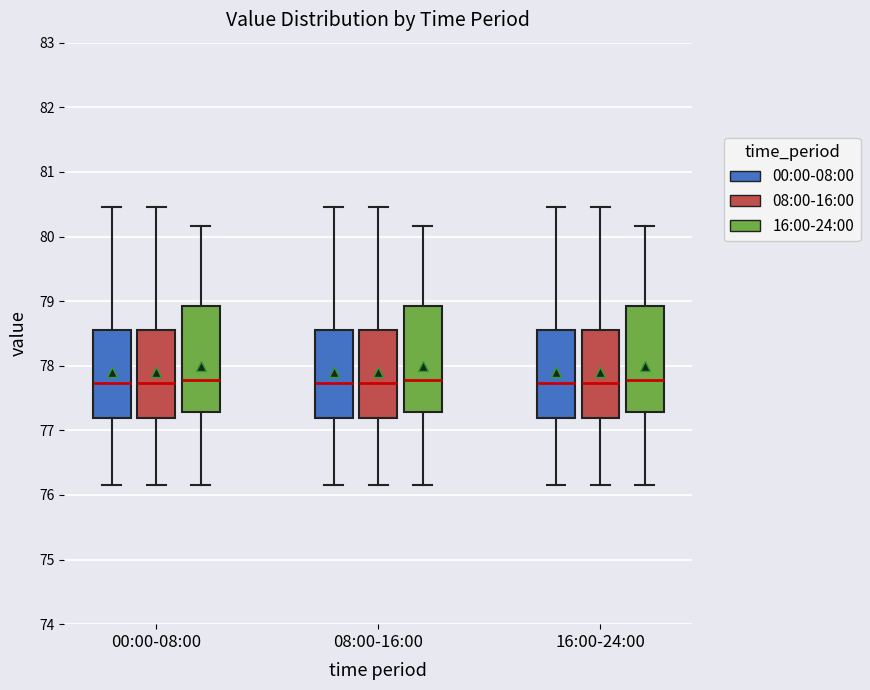

Reading left to right, transcribe this box plot: for each box, give where its median line is, the range the box spans, and where its two whiskers end, as read against the y-axis. The values are not printed on the chart, so give them approximately, as read against the axis.

00:00-08:00 (00:00-08:00): median 77.7, box 77.2 to 78.6, whiskers 76.2 to 80.5
00:00-08:00 (08:00-16:00): median 77.7, box 77.2 to 78.6, whiskers 76.2 to 80.5
00:00-08:00 (16:00-24:00): median 77.8, box 77.3 to 78.9, whiskers 76.2 to 80.2
08:00-16:00 (00:00-08:00): median 77.7, box 77.2 to 78.6, whiskers 76.2 to 80.5
08:00-16:00 (08:00-16:00): median 77.7, box 77.2 to 78.6, whiskers 76.2 to 80.5
08:00-16:00 (16:00-24:00): median 77.8, box 77.3 to 78.9, whiskers 76.2 to 80.2
16:00-24:00 (00:00-08:00): median 77.7, box 77.2 to 78.6, whiskers 76.2 to 80.5
16:00-24:00 (08:00-16:00): median 77.7, box 77.2 to 78.6, whiskers 76.2 to 80.5
16:00-24:00 (16:00-24:00): median 77.8, box 77.3 to 78.9, whiskers 76.2 to 80.2